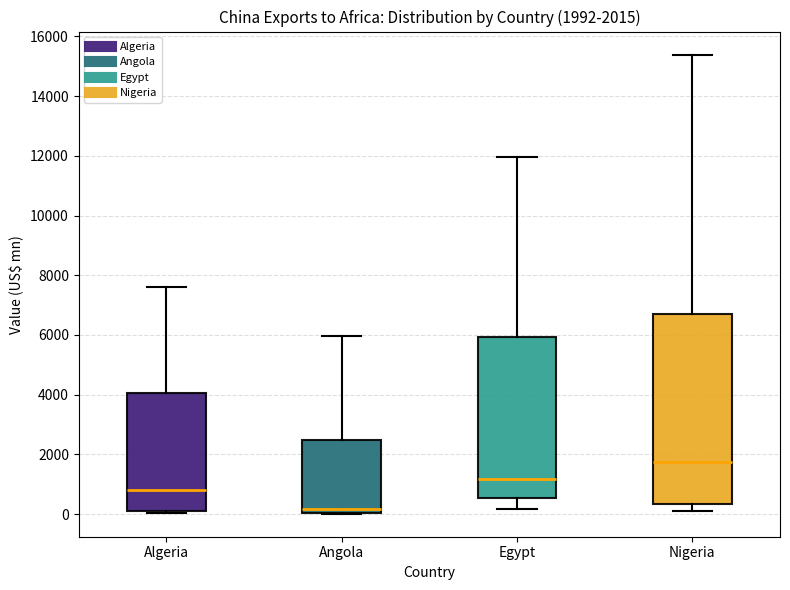

Which box's median line is the highest?

Nigeria